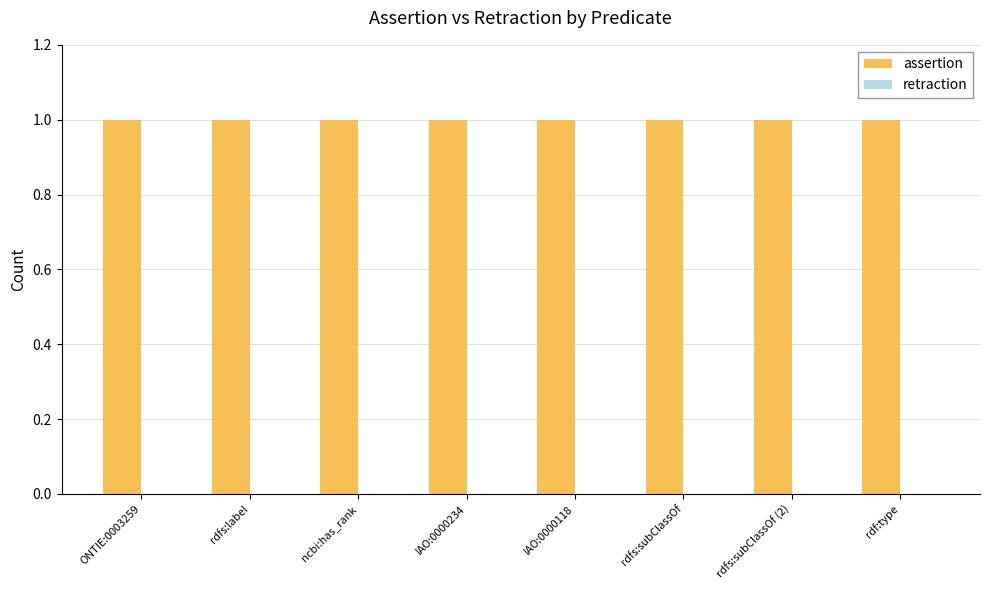

List the series in order of their peak value, lowest first.

retraction, assertion